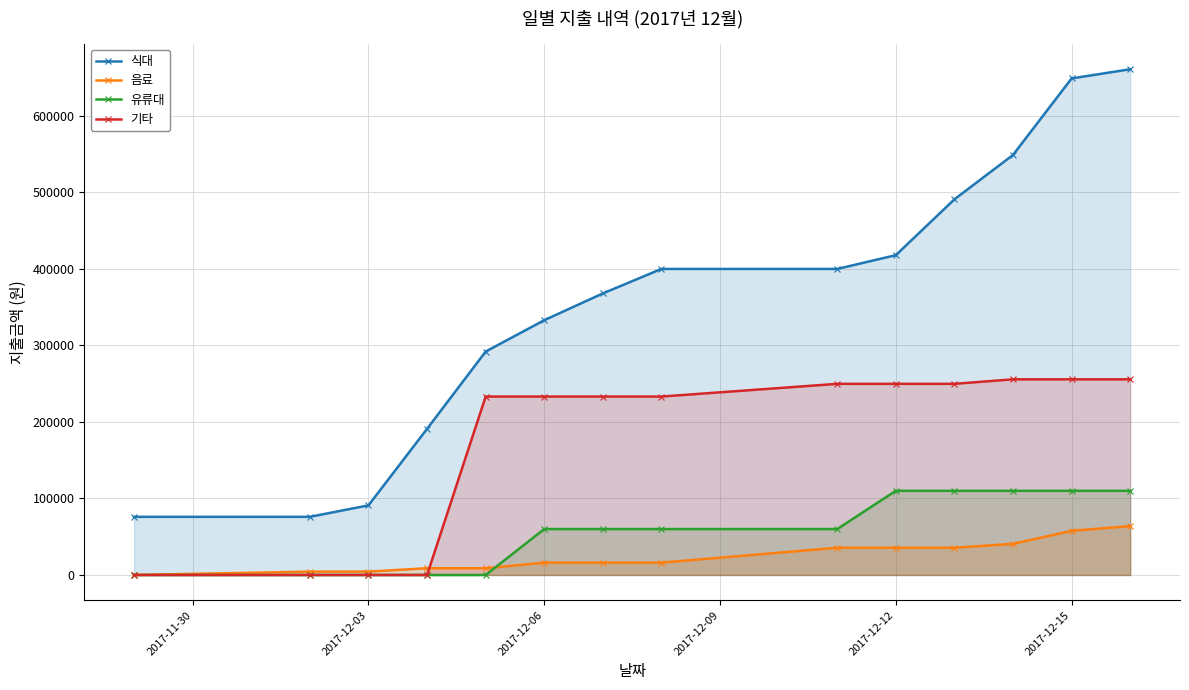

Rank the series by their maximum value, from lowest to highest.

음료, 유류대, 기타, 식대